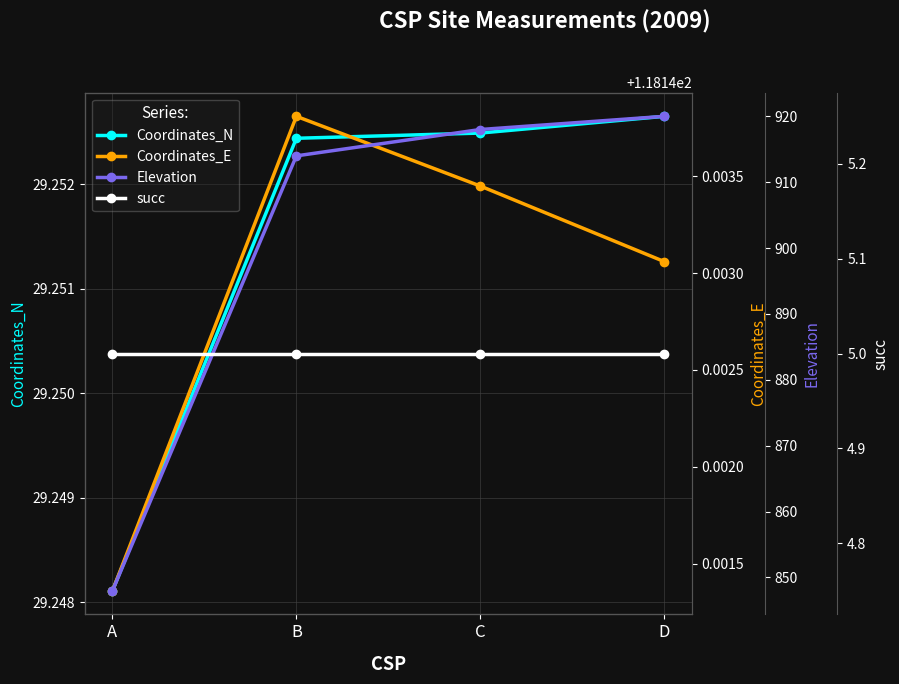

Rank the categories by succ value from highest to lowest.

A, B, C, D